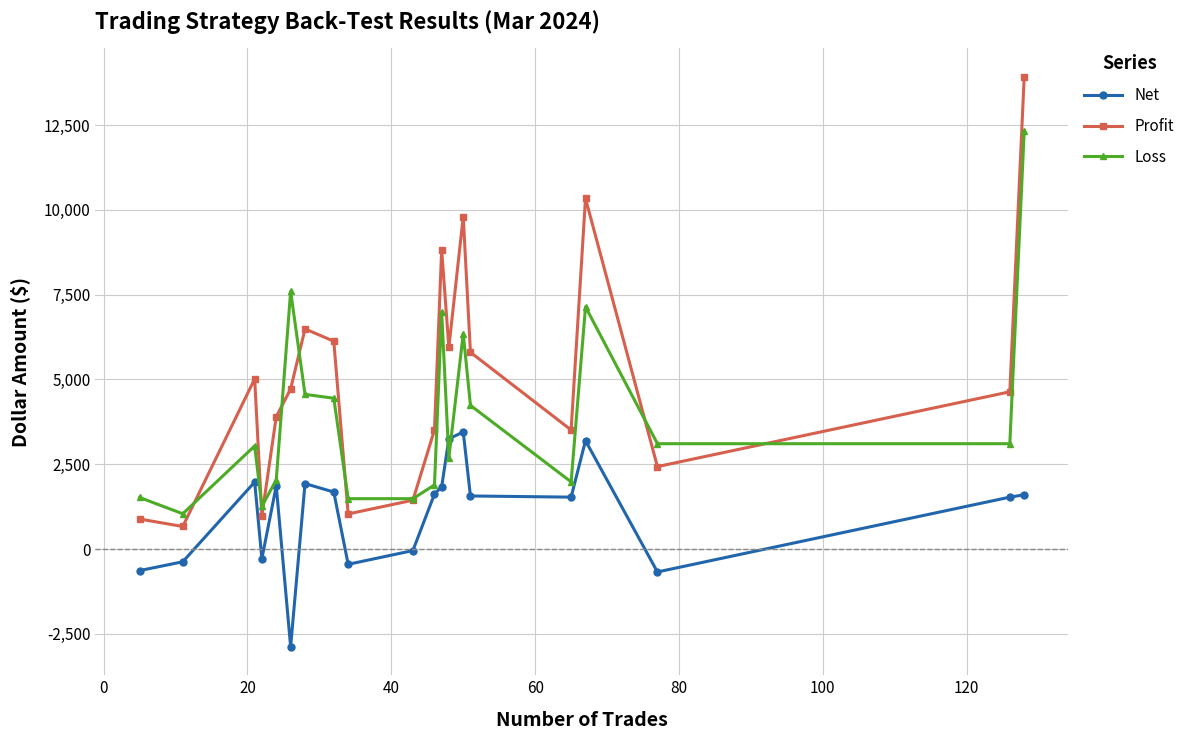

True or false: Loss has more than 0 interior local peaks.

True